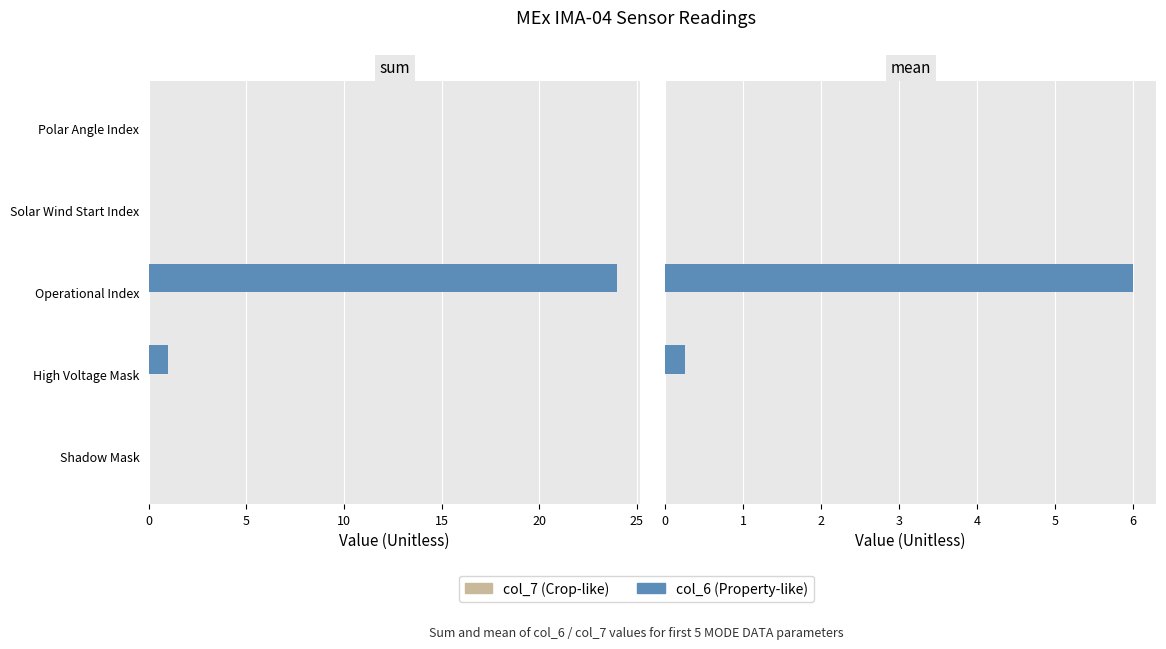

True or false: col_7 (Crop-like) has a value of 0.1 at 15.

False